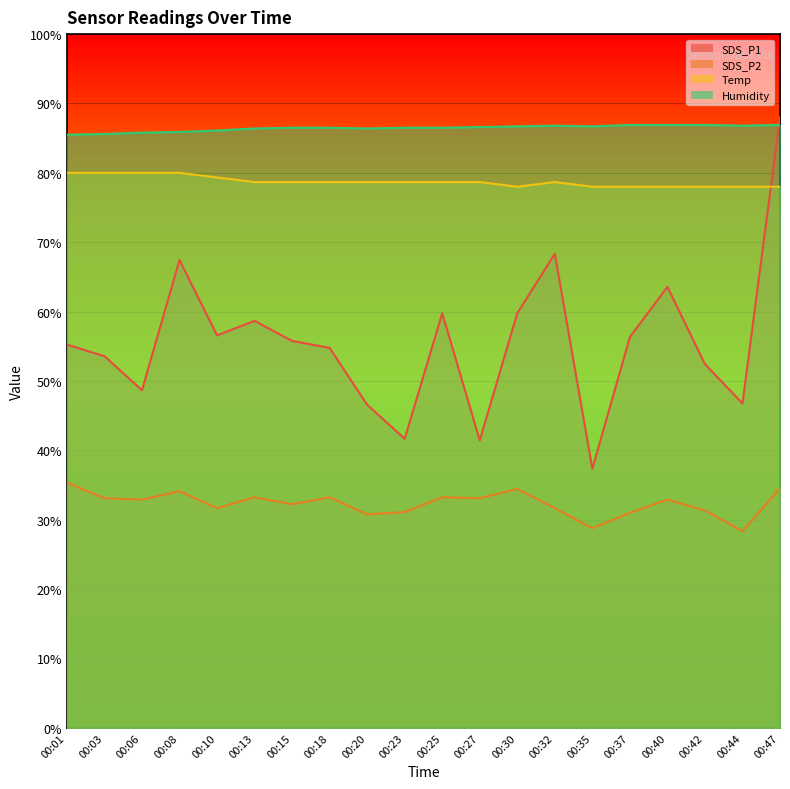

True or false: SDS_P1 has a value of 56.3 at 00:37.

True